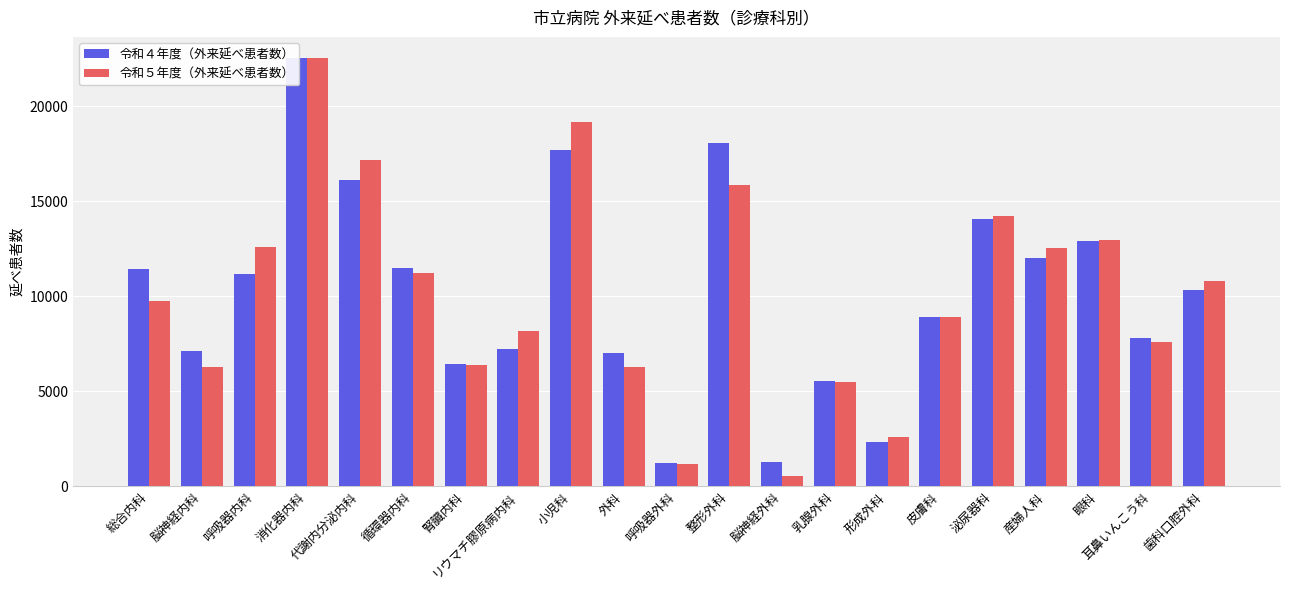

Rank the categories by 令和５年度（外来延べ患者数） value from highest to lowest.

消化器内科, 小児科, 代謝内分泌内科, 整形外科, 泌尿器科, 眼科, 呼吸器内科, 産婦人科, 循環器内科, 歯科口腔外科, 総合内科, 皮膚科, リウマチ膠原病内科, 耳鼻いんこう科, 腎臓内科, 脳神経内科, 外科, 乳腺外科, 形成外科, 呼吸器外科, 脳神経外科